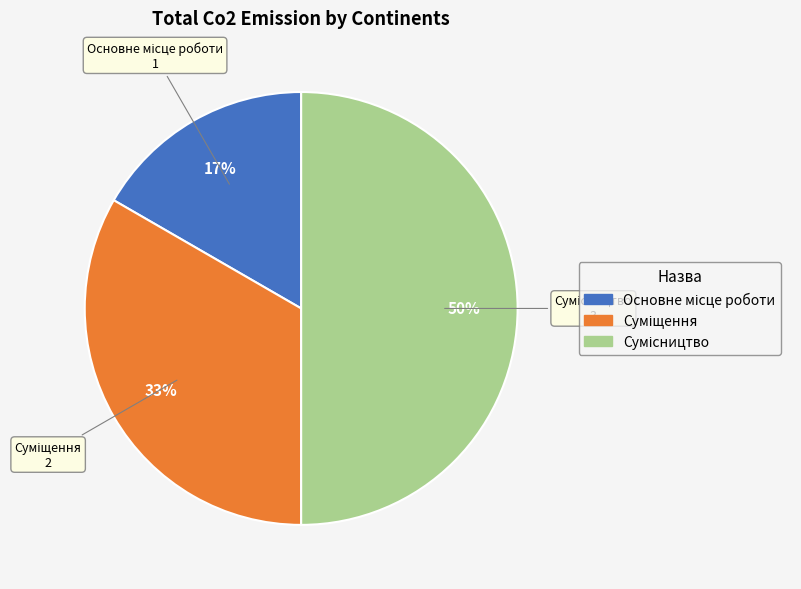

To the nearest percent, what is the difference between the largest and smallest slice percentages?

33%